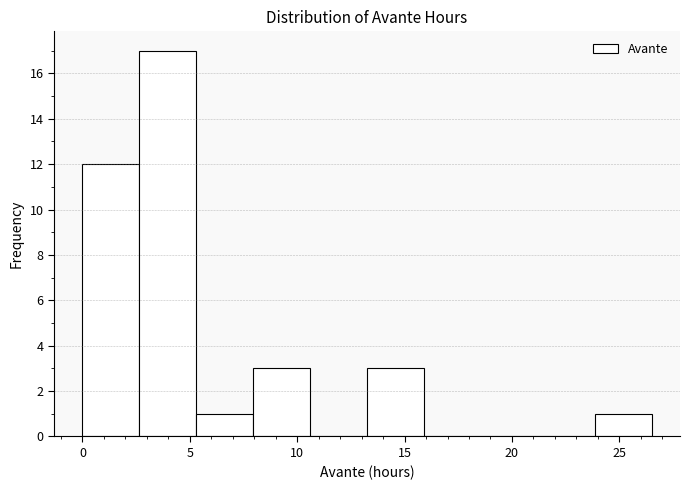

What is the height of the bar covering 23.85 to 26.50 on the x-axis? Neither the bar edges nor the heights are printed on the chart, so give them approximately, as read against the axes.

1